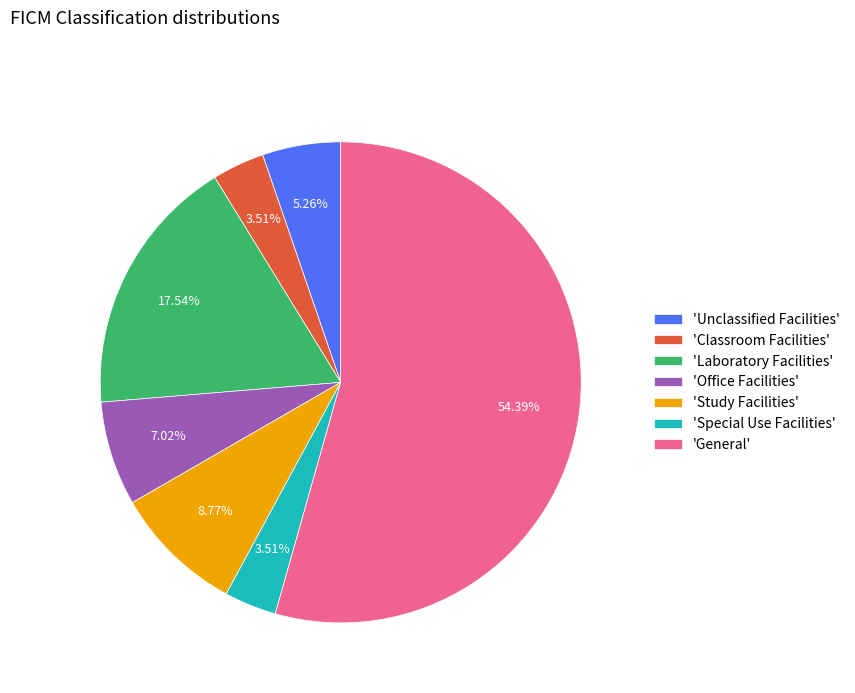

How many segments does this pie chart have?

7